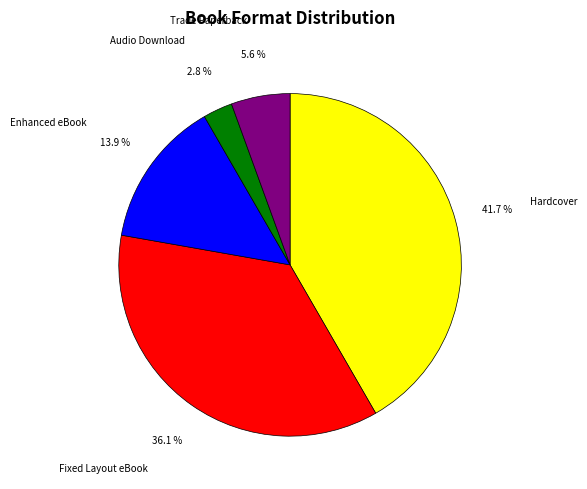

What percentage is NOT represented by Audio Download?

97.2%